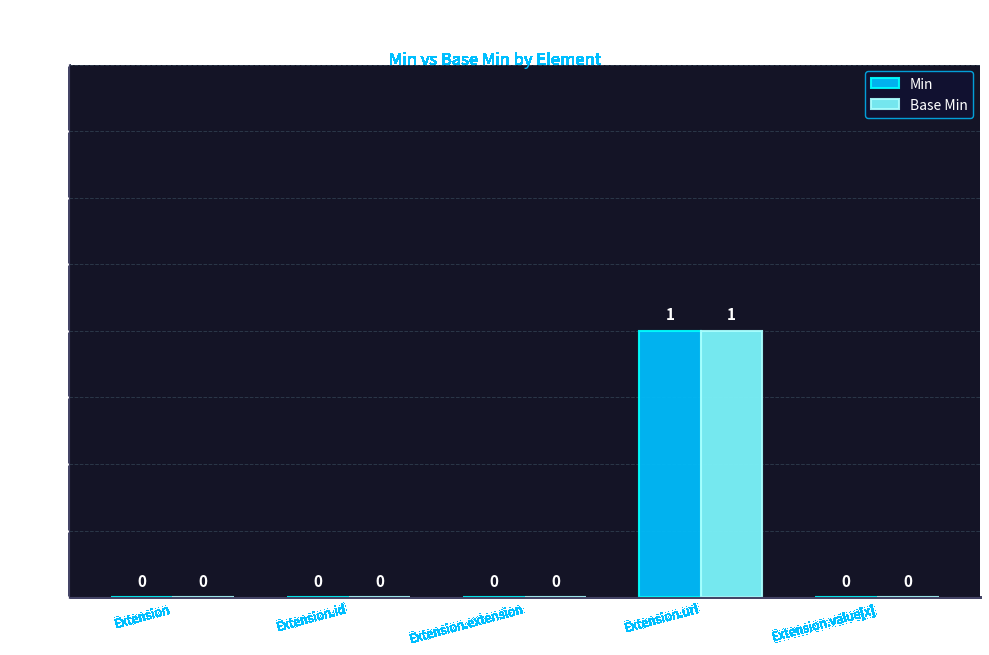

At which label does Base Min reach its peak?

Extension.url